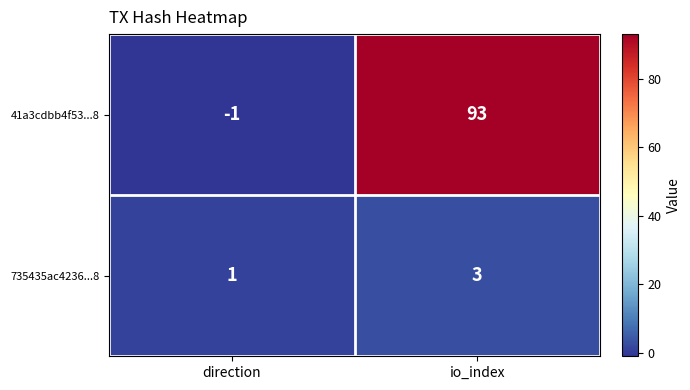

What is the average value of the 41a3cdbb4f53...8 series?

46